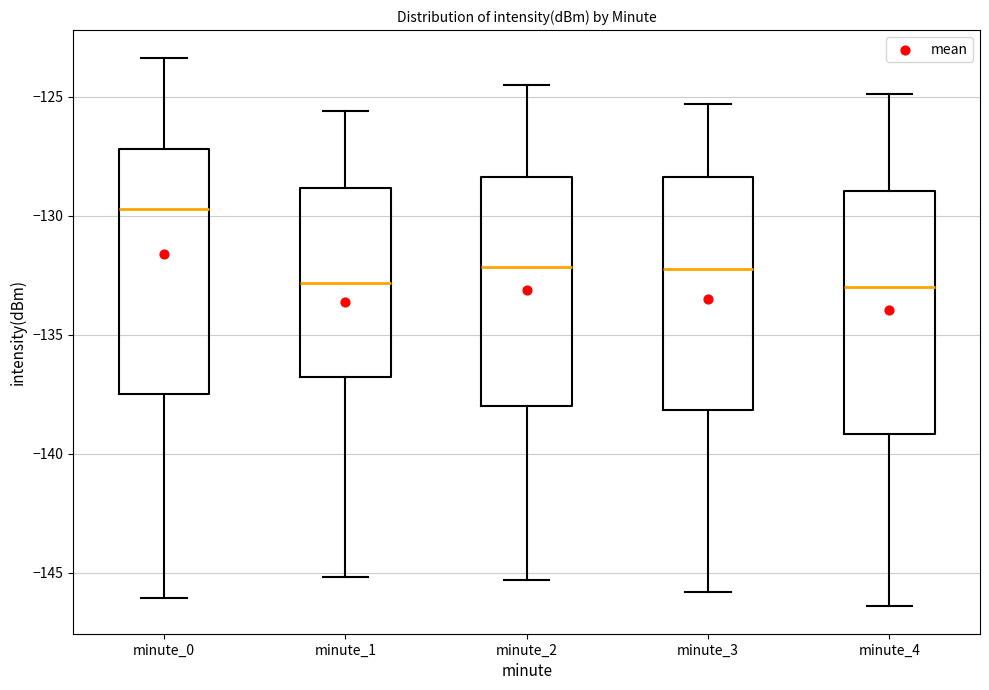

Reading left to right, transcribe this box plot: for each box, give where its median line is, the range the box spans, and where its two whiskers end, as read against the y-axis. The values are not printed on the chart, so give them approximately, as read against the axis.

minute_0: median -129.5, box -137.5 to -127.0, whiskers -146.0 to -123.5
minute_1: median -133.0, box -137.0 to -129.0, whiskers -145.0 to -125.5
minute_2: median -132.0, box -138.0 to -128.5, whiskers -145.5 to -124.5
minute_3: median -132.0, box -138.0 to -128.5, whiskers -146.0 to -125.5
minute_4: median -133.0, box -139.0 to -129.0, whiskers -146.5 to -125.0